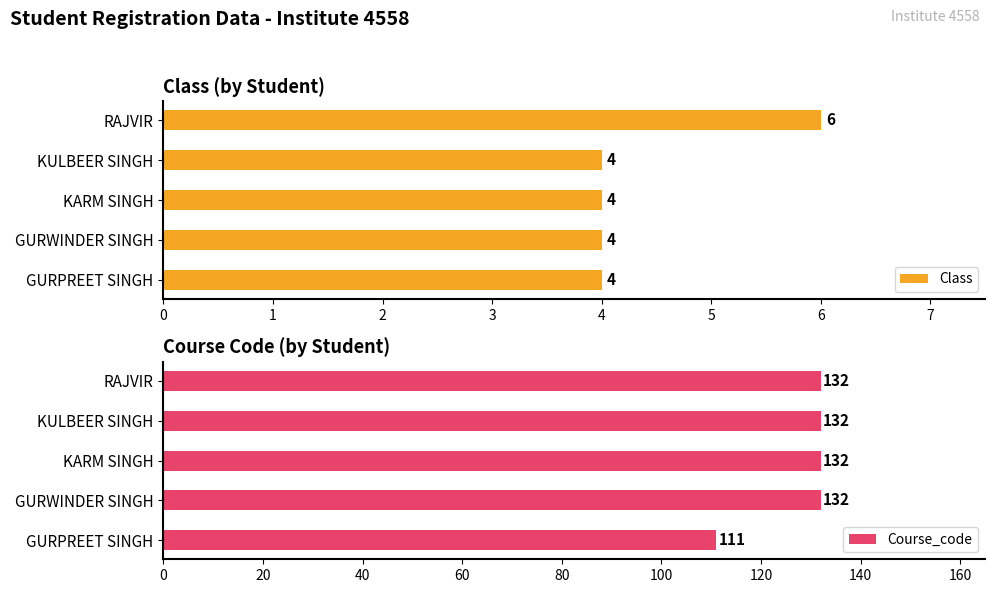

What is the minimum value shown in the chart?

4